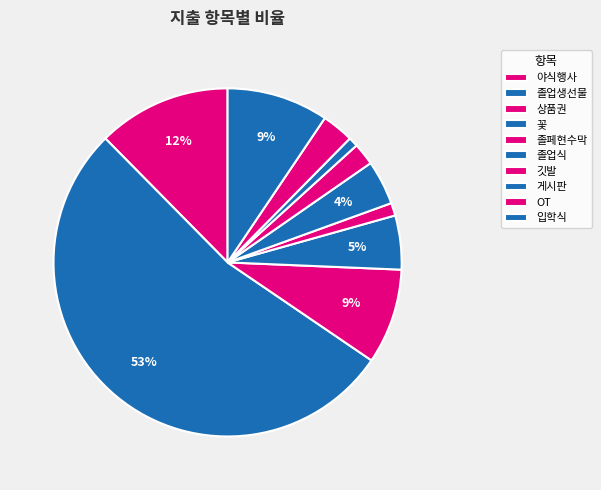

Do 졸업식 and 졸페현수막 together represent more than half of the pie?

No